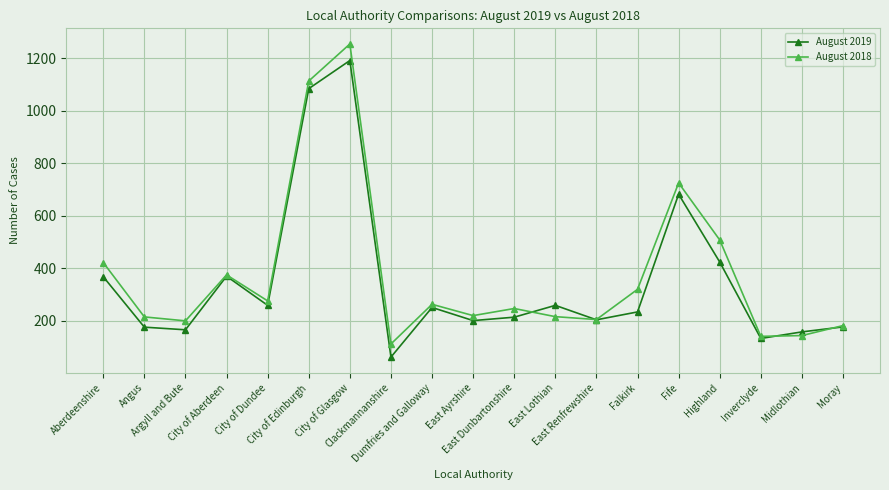

How many interior local valleys does the August 2019 series have?

6